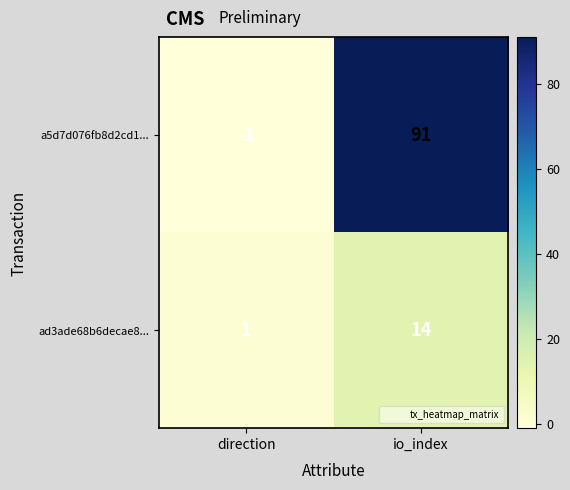

Is it true that a5d7d076fb8d2cd1... equals -1 at direction?

True